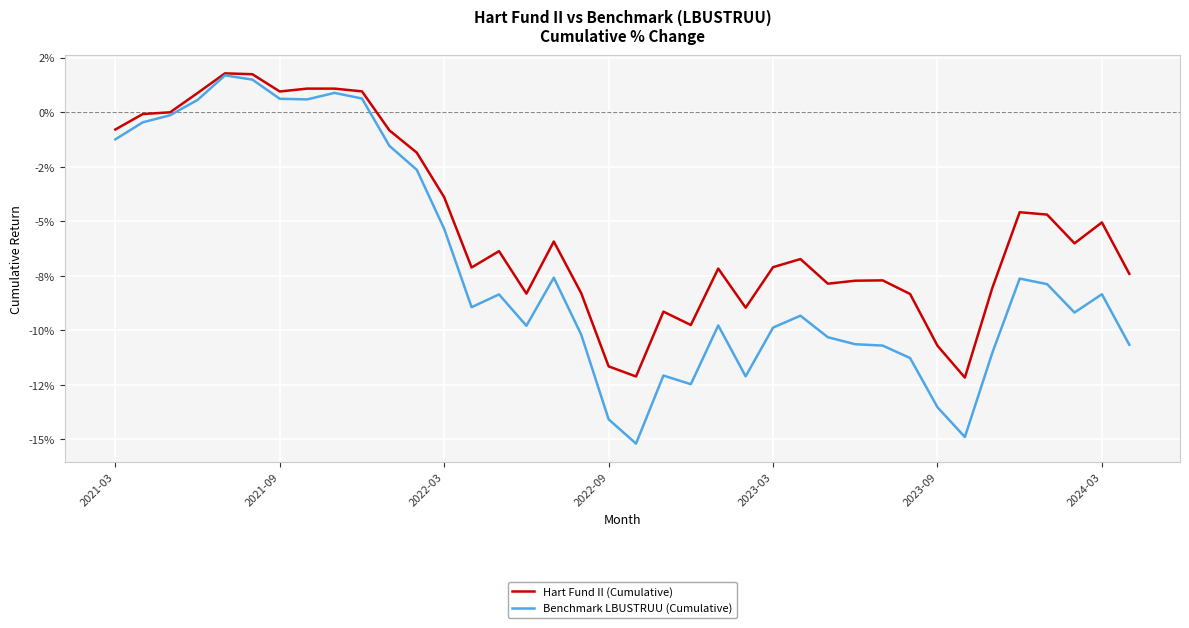

True or false: Hart Fund II (Cumulative) and Benchmark LBUSTRUU (Cumulative) cross at least once.

False